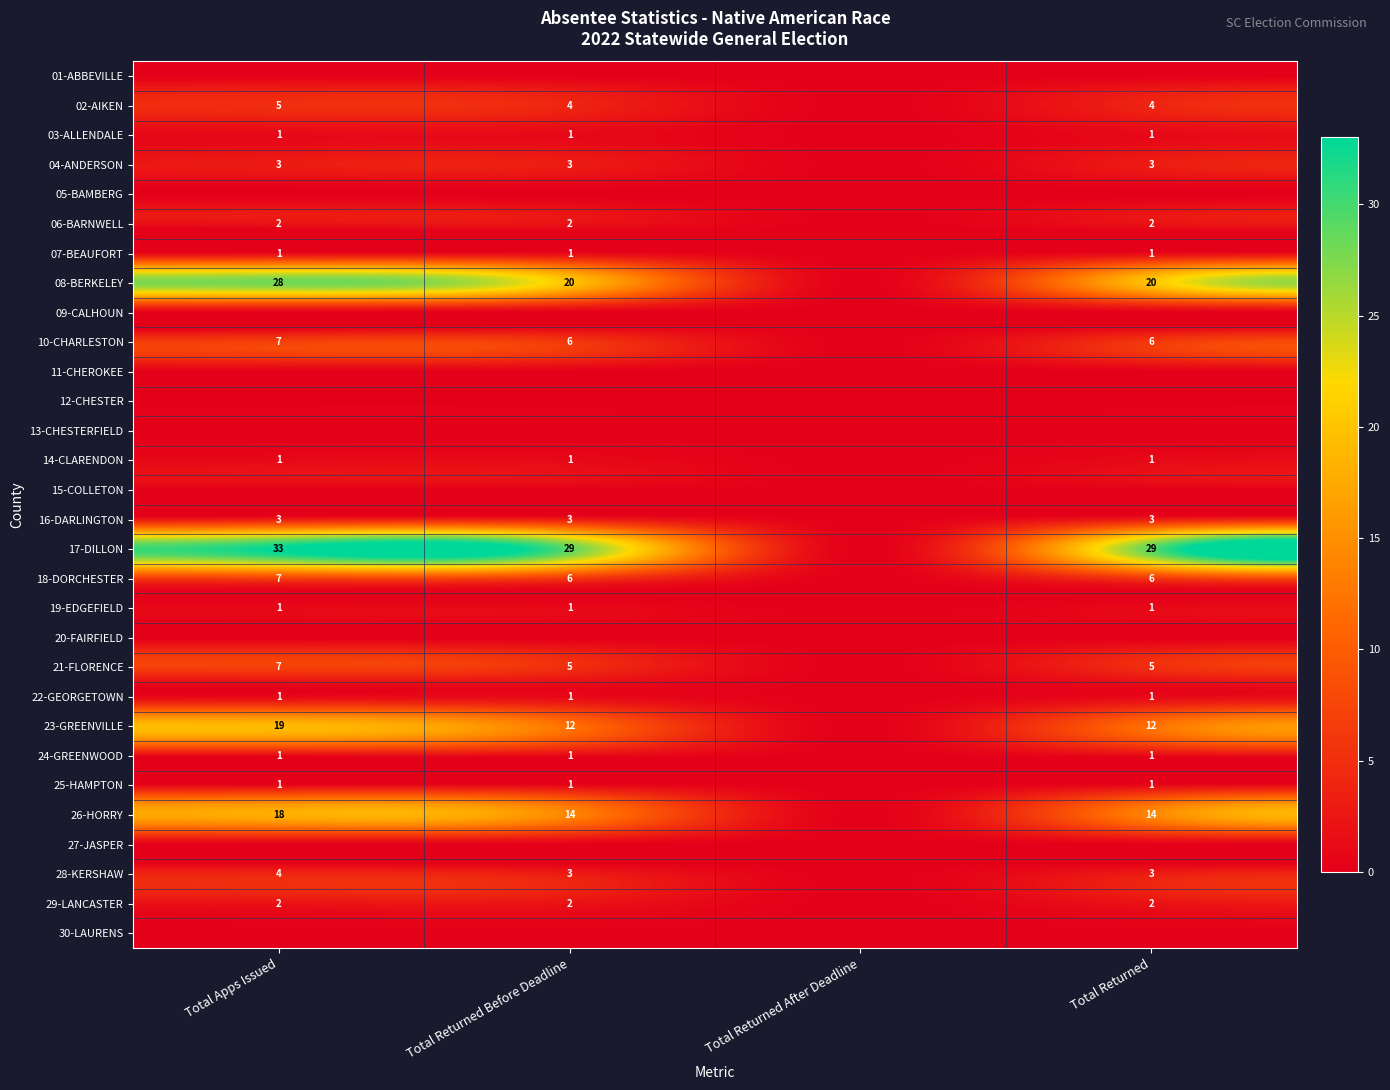

What is the difference between the maximum and minimum values in the 08-BERKELEY series?

28